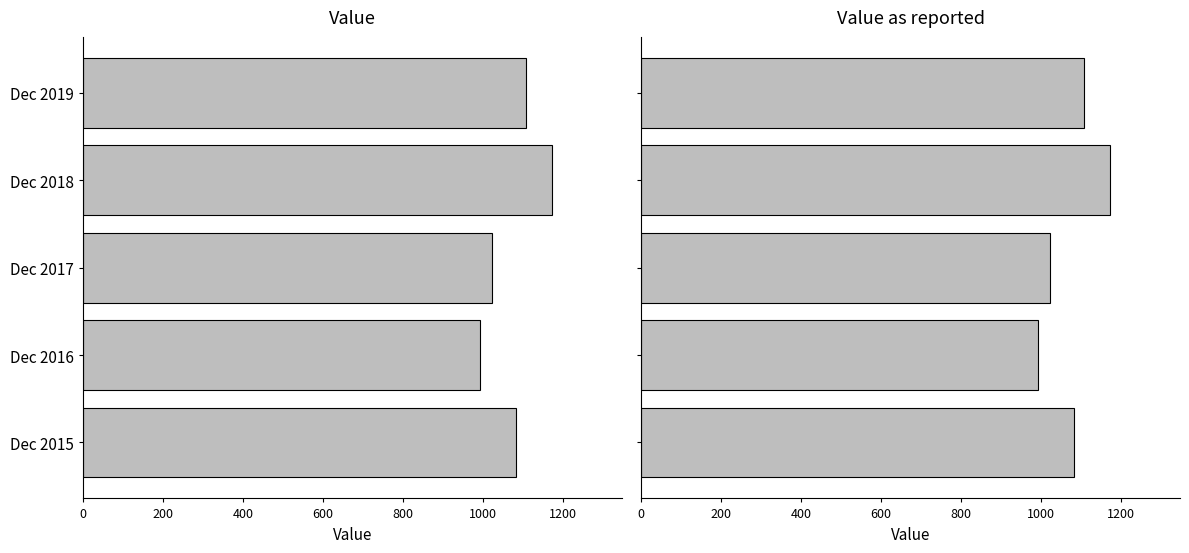

The Value series shows 1341.1 at Dec 2017. True or false?

False